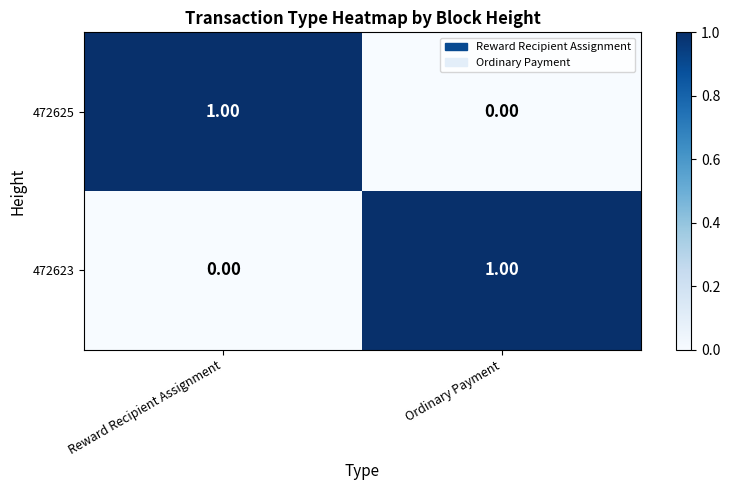

Which category has the highest value in the 472625 series?

Reward Recipient Assignment